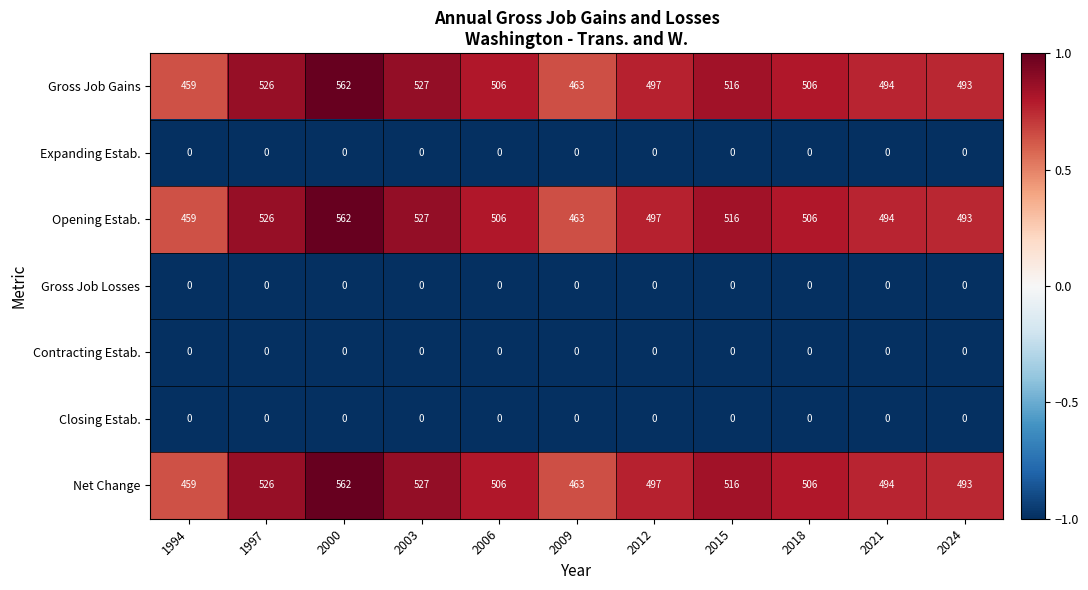

Is the value of Gross Job Gains at 2018 greater than the value of Contracting Estab. at 2018?

Yes